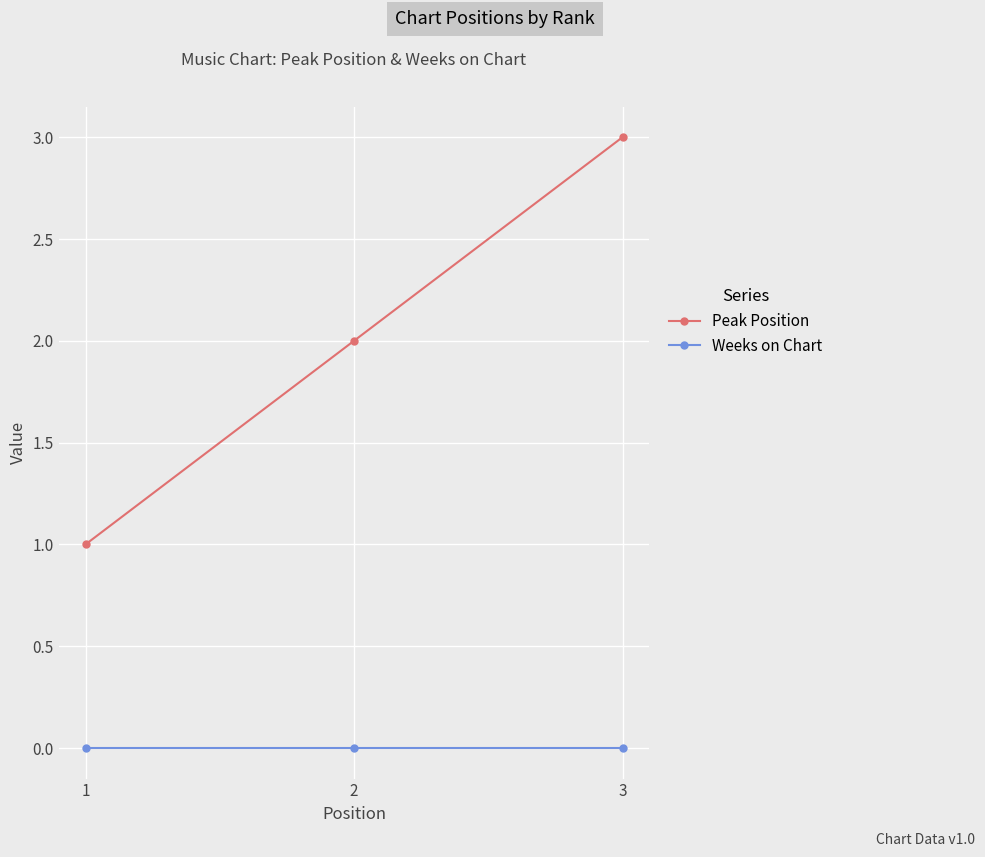

Reading right to left, transcribe all the data shown in this chart.

Peak Position: 3=3	2=2	1=1
Weeks on Chart: 3=0	2=0	1=0